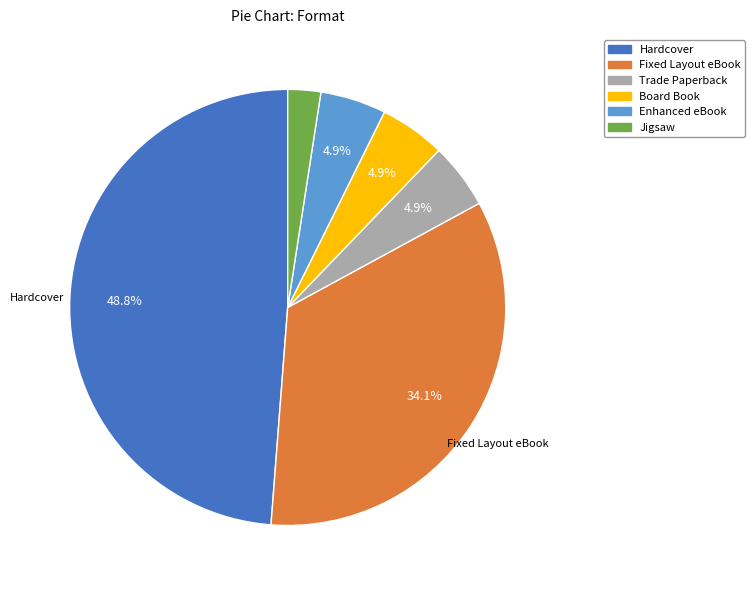

To the nearest percent, what is the difference between the largest and smallest slice percentages?

46%